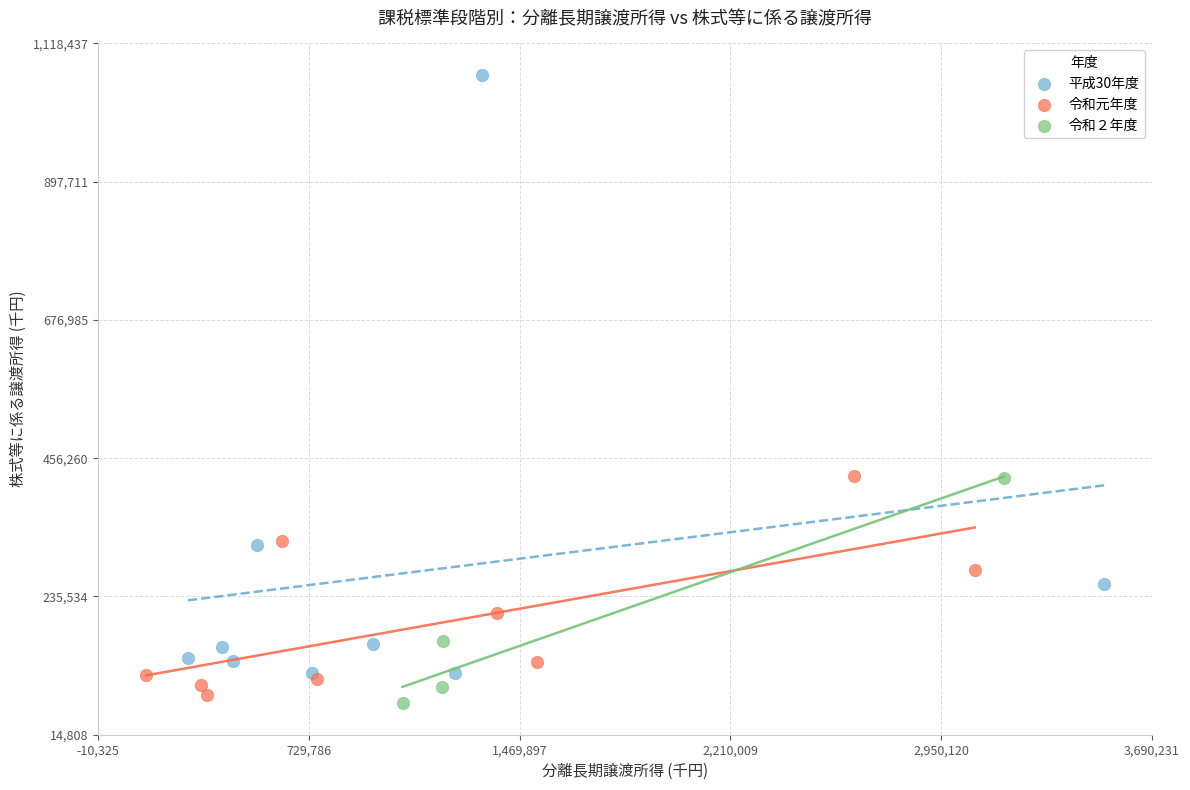

Which series contains the lowest Y value?

令和２年度